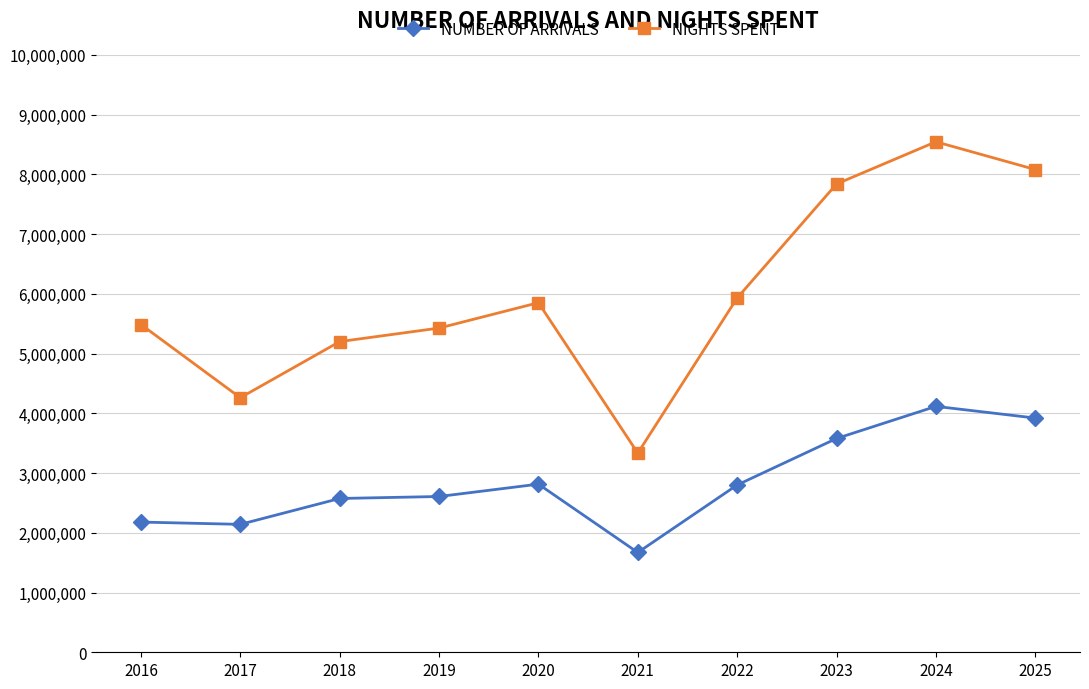

At which category is the sum across all series the highest?

2024